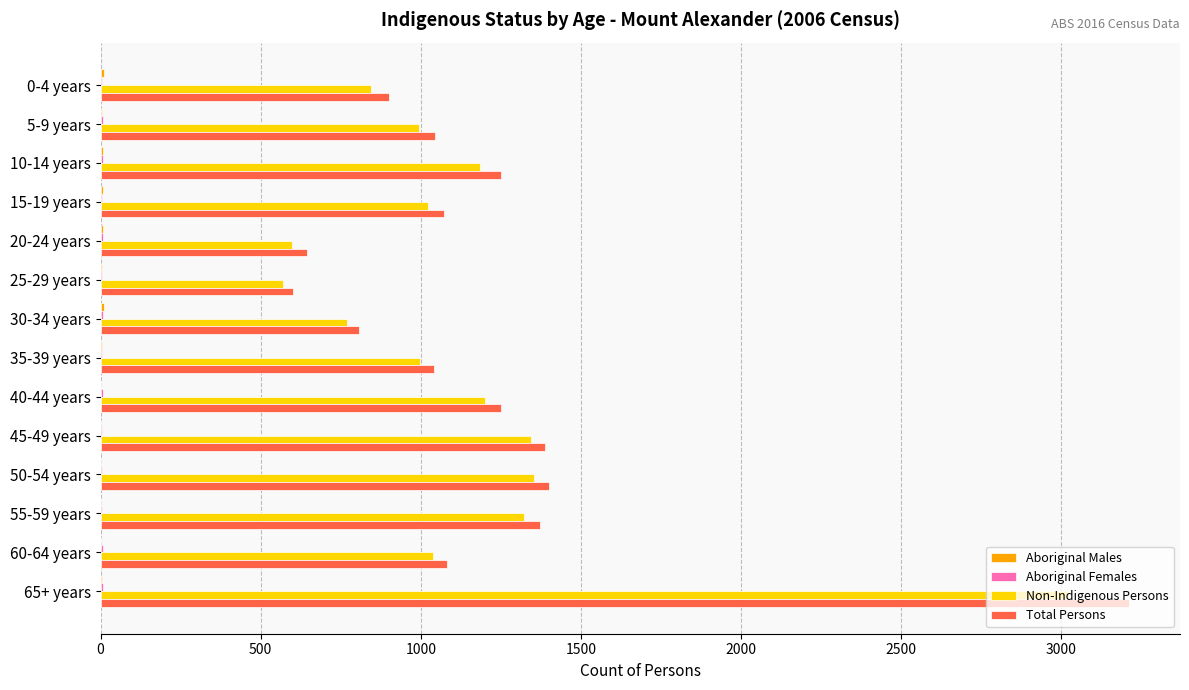

What is the sum of all Non-Indigenous Persons values?

16256